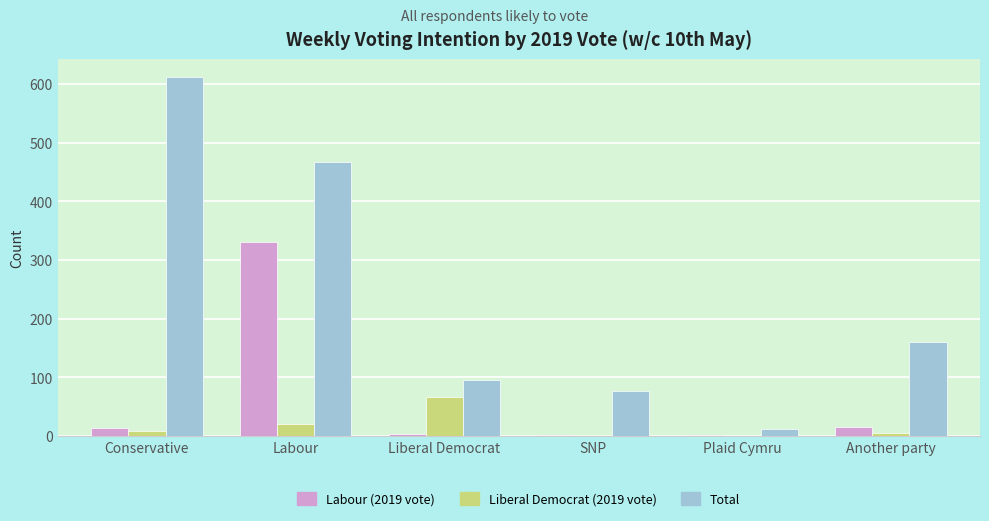

Between Conservative and Another party, which series saw the biggest shift?

Total